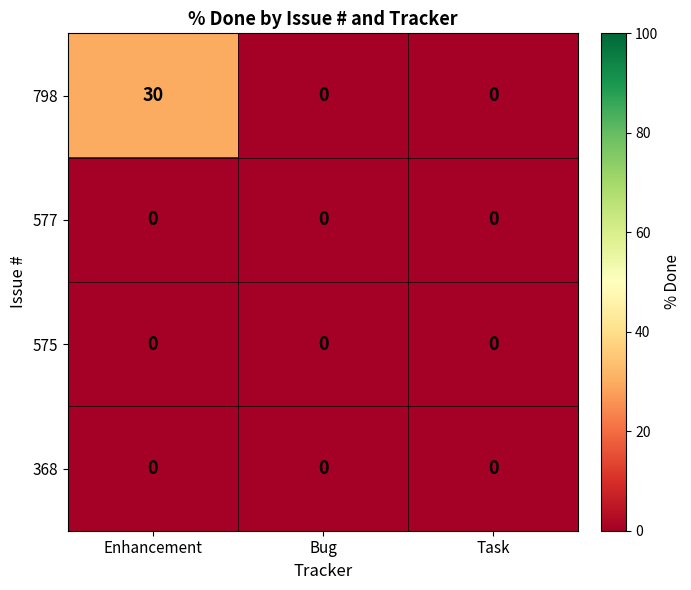

Which series has the largest total across all categories?

798